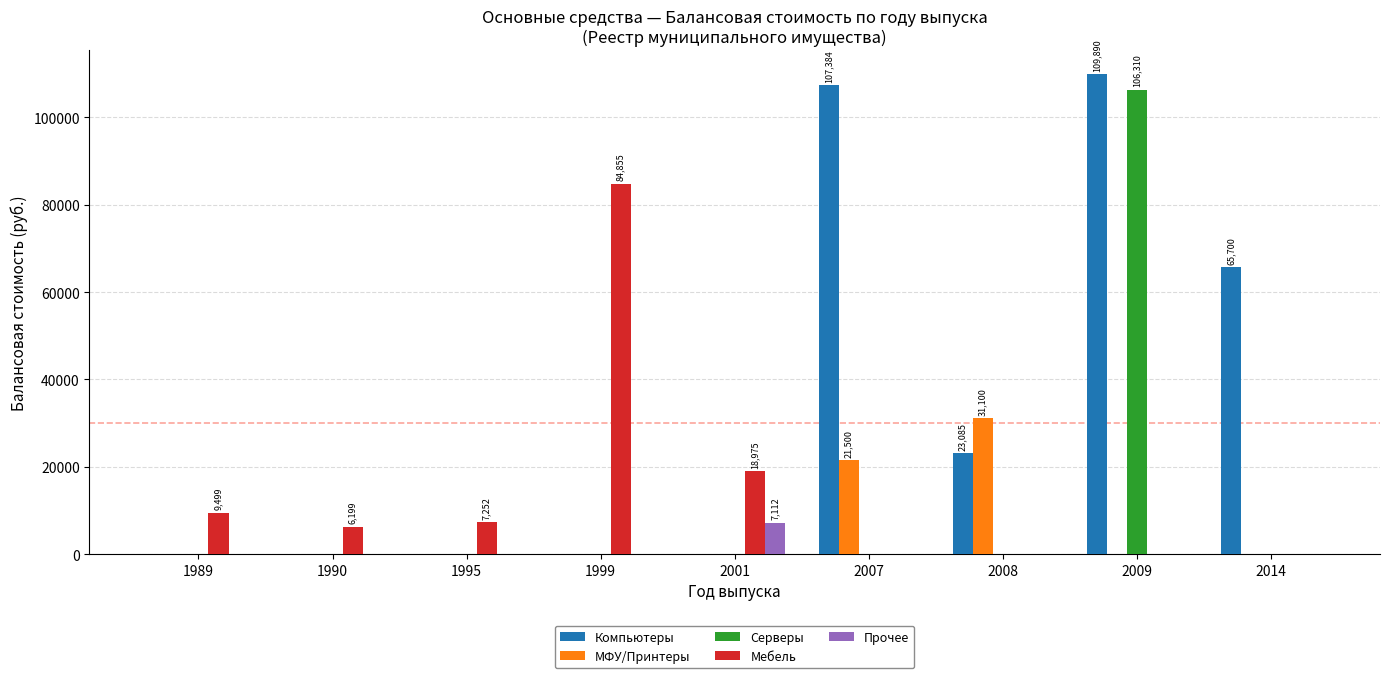

Which series has the largest range (max minus min)?

Компьютеры